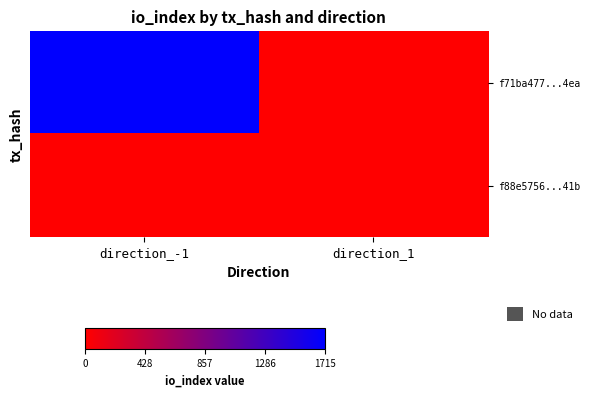

At how many categories does at least one series exceed 992?

1